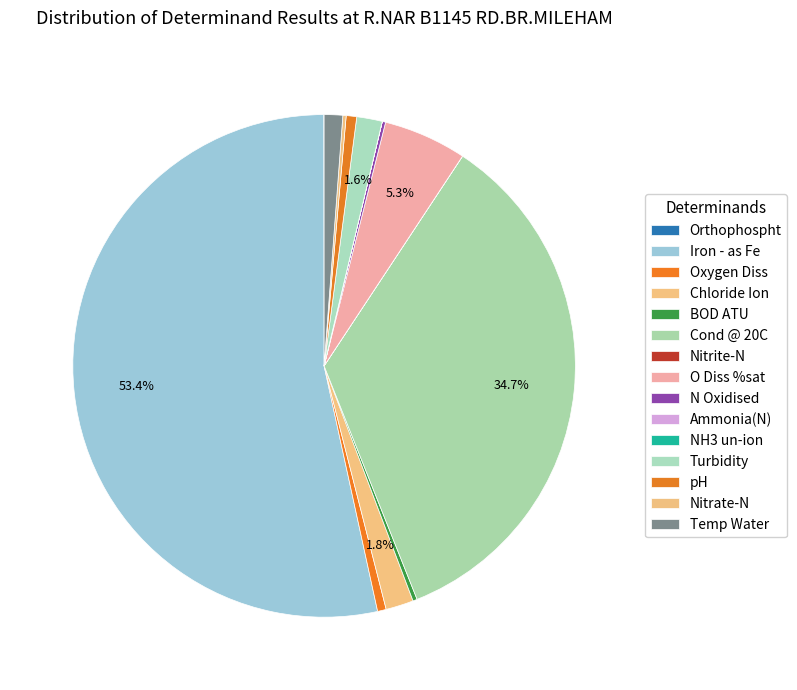

How many segments does this pie chart have?

15